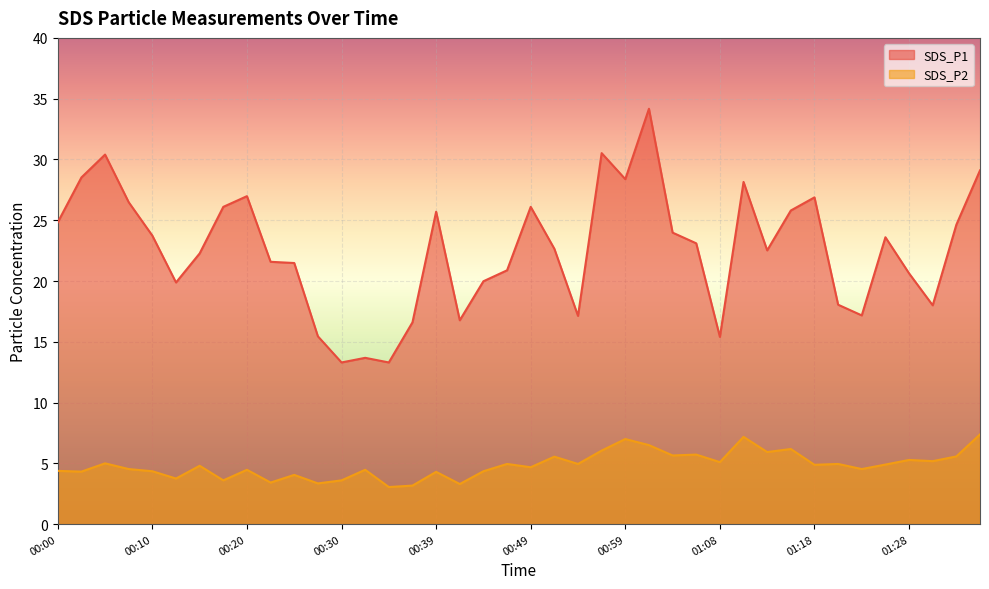

True or false: SDS_P2 and SDS_P1 cross at least once.

False